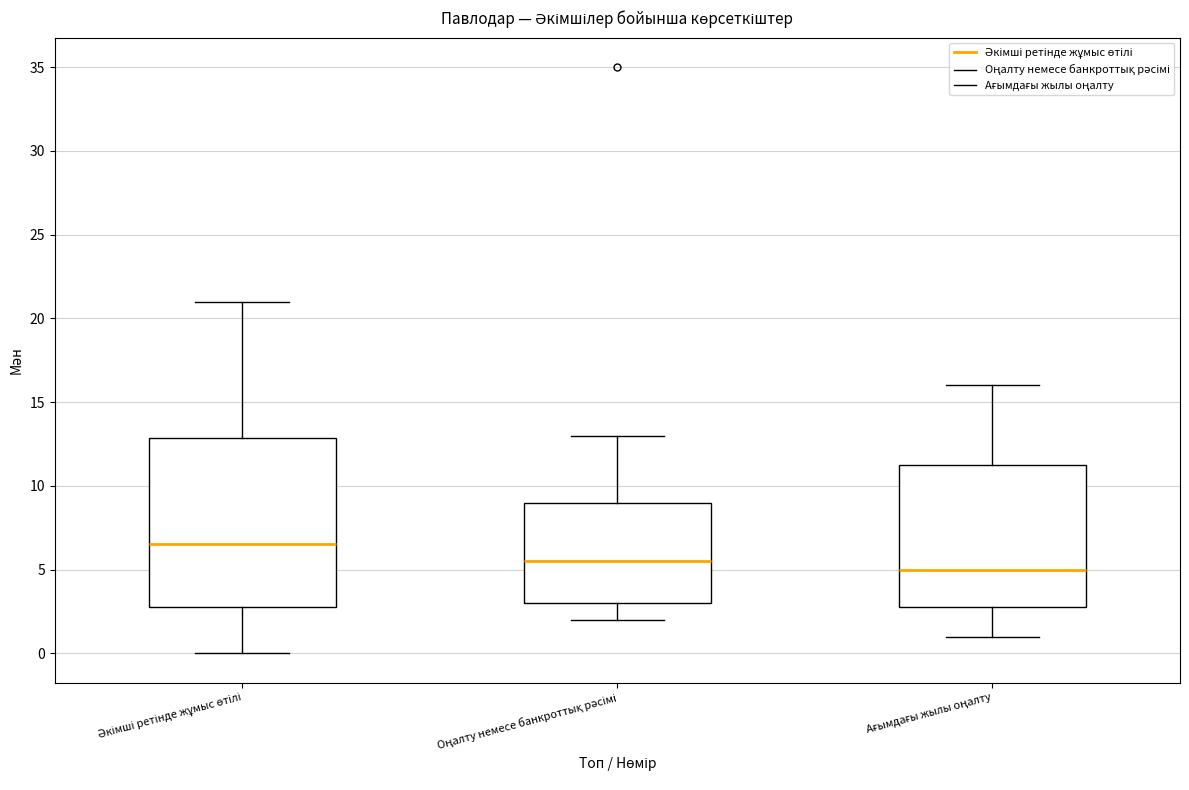

Reading left to right, read every box against the y-axis: the position of its median line, the range the box covers, and the ends of its whiskers. The values are not printed on the chart, so give them approximately, as read against the axis.

Әкімші ретінде жұмыс өтілі: median 6.5, box 3.0 to 13.0, whiskers 0.0 to 21.0
Оңалту немесе банкроттық рәсімі: median 5.5, box 3.0 to 9.0, whiskers 2.0 to 13.0
Ағымдағы жылы оңалту: median 5.0, box 3.0 to 11.5, whiskers 1.0 to 16.0